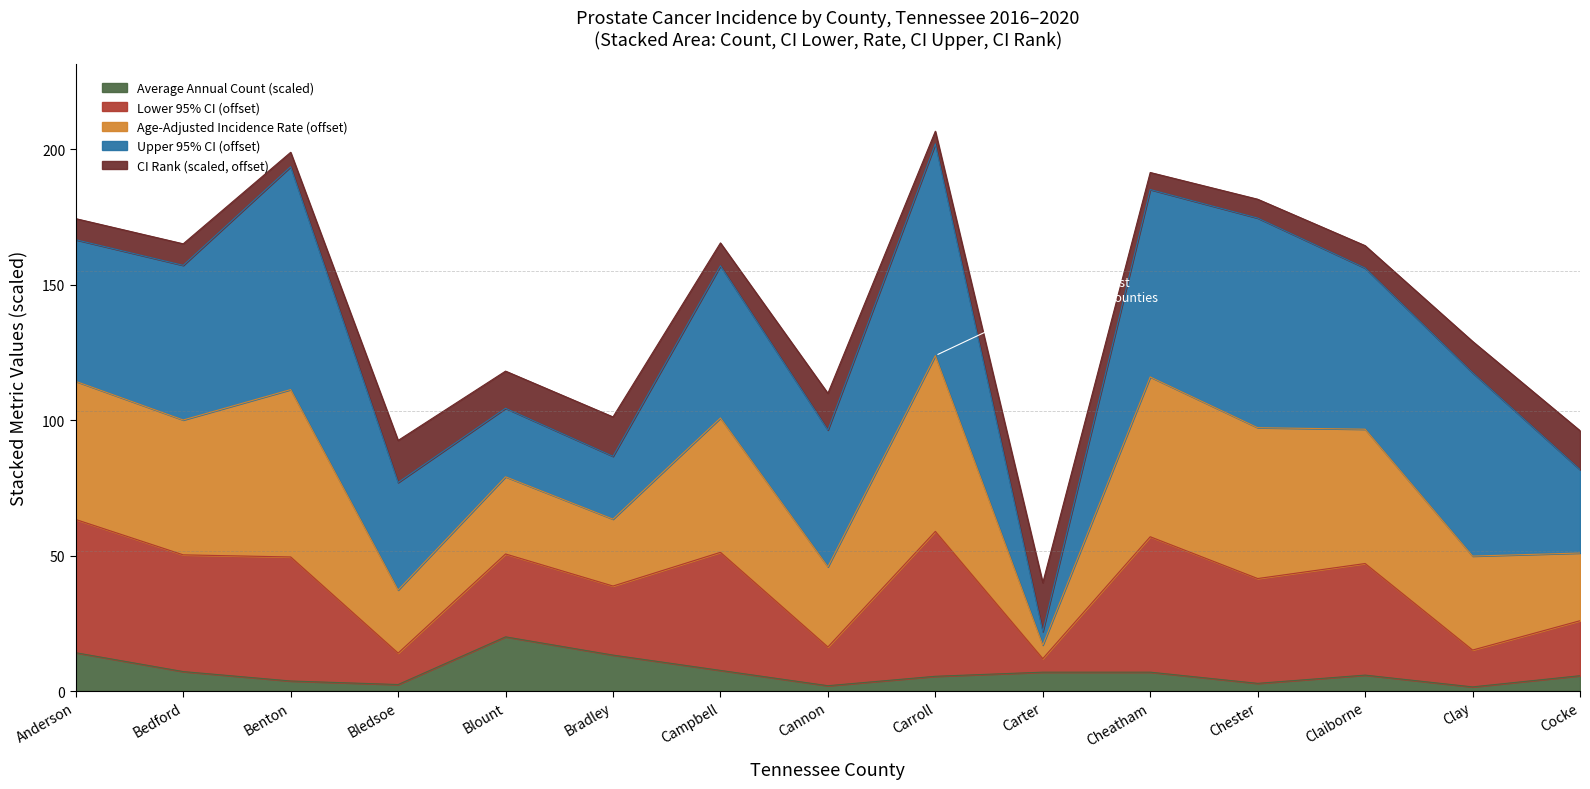

What is the total value across all series at Cheatham?

191.5